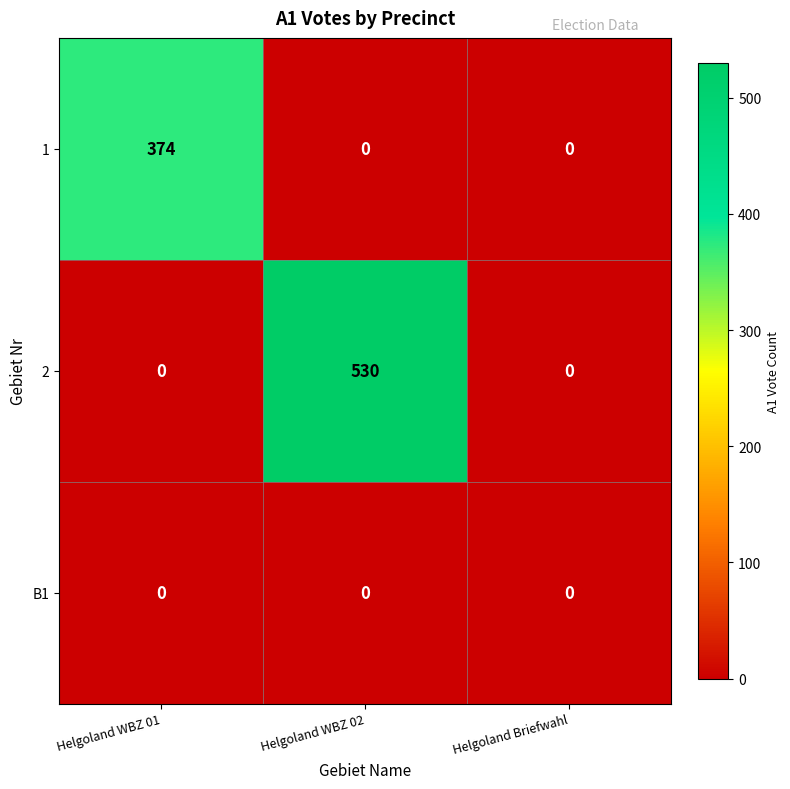

Which series has the largest total across all categories?

2